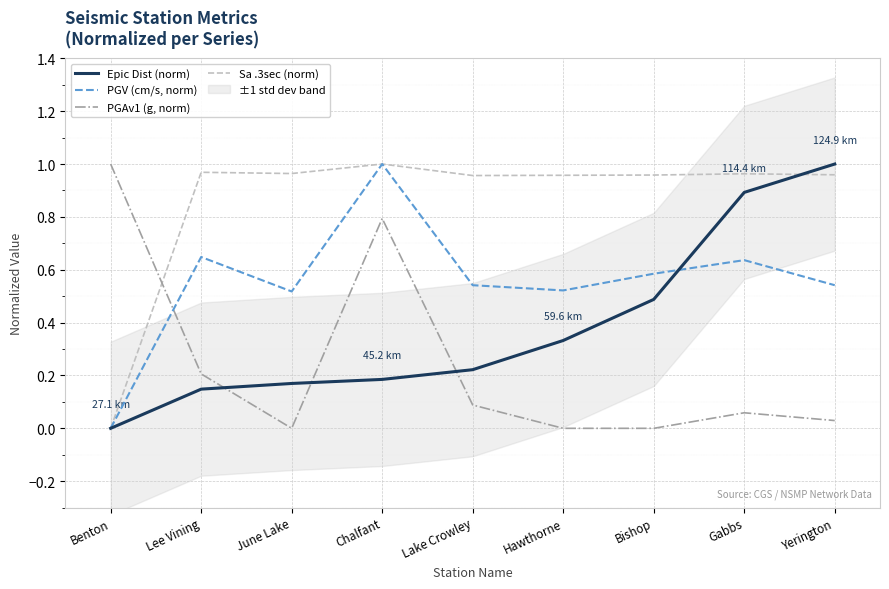

At which category is the sum across all series the highest?

Chalfant